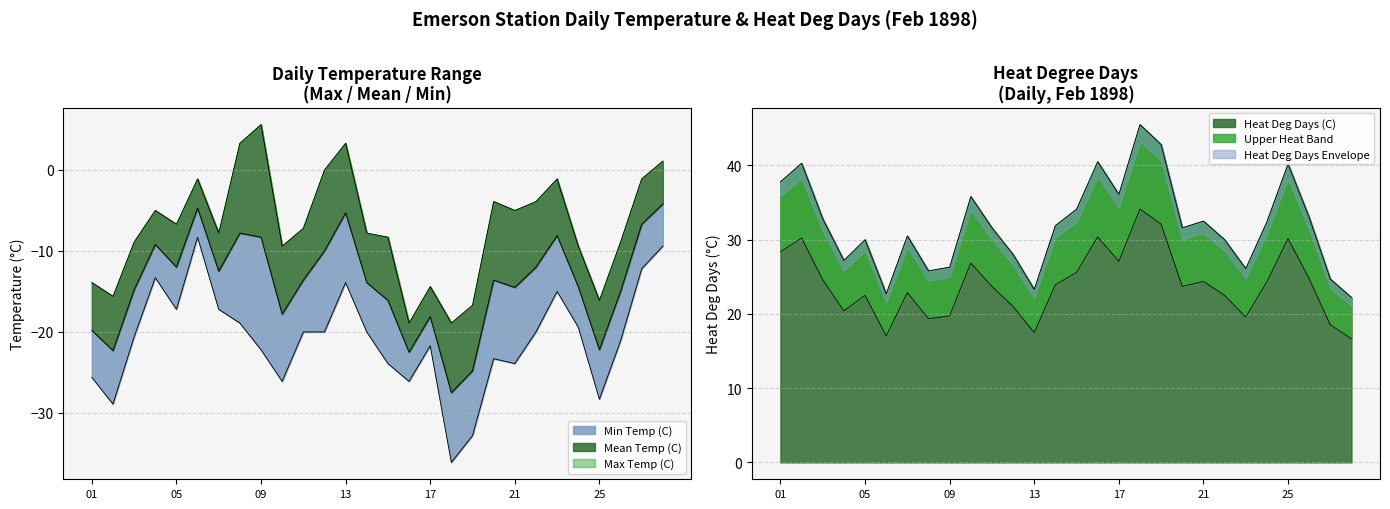

Read the Heat Deg Days (C) value at 13.

23.3